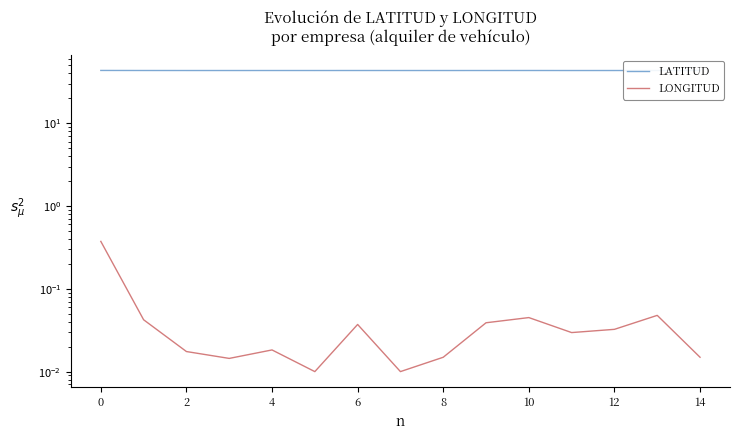

What is the label of the 6th point from the left?

10